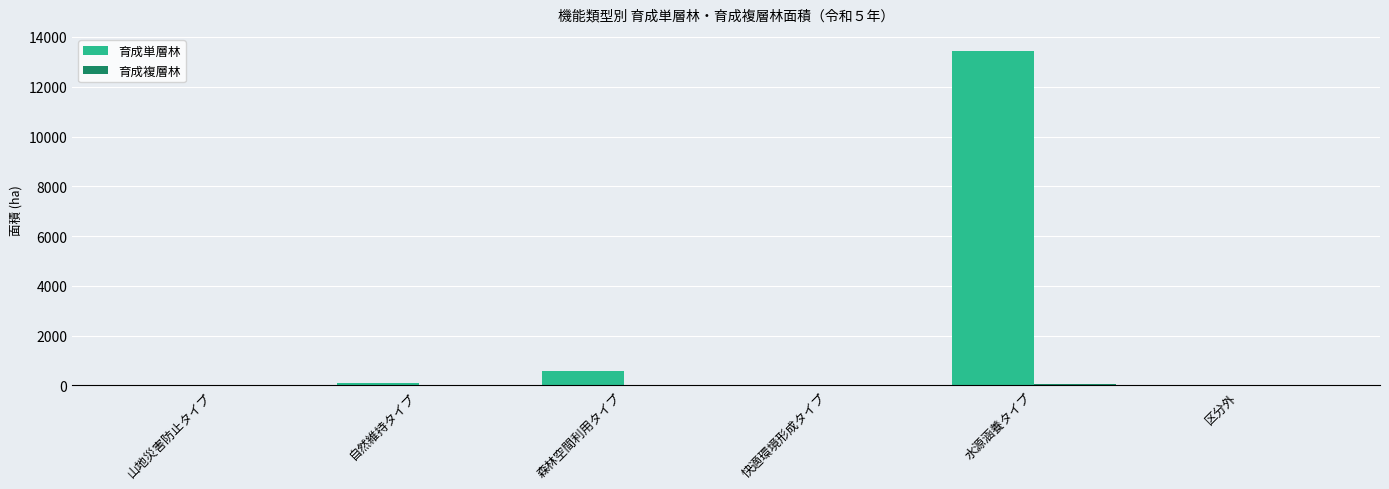

Where is 育成単層林 nearest to the value 6725?

森林空間利用タイプ